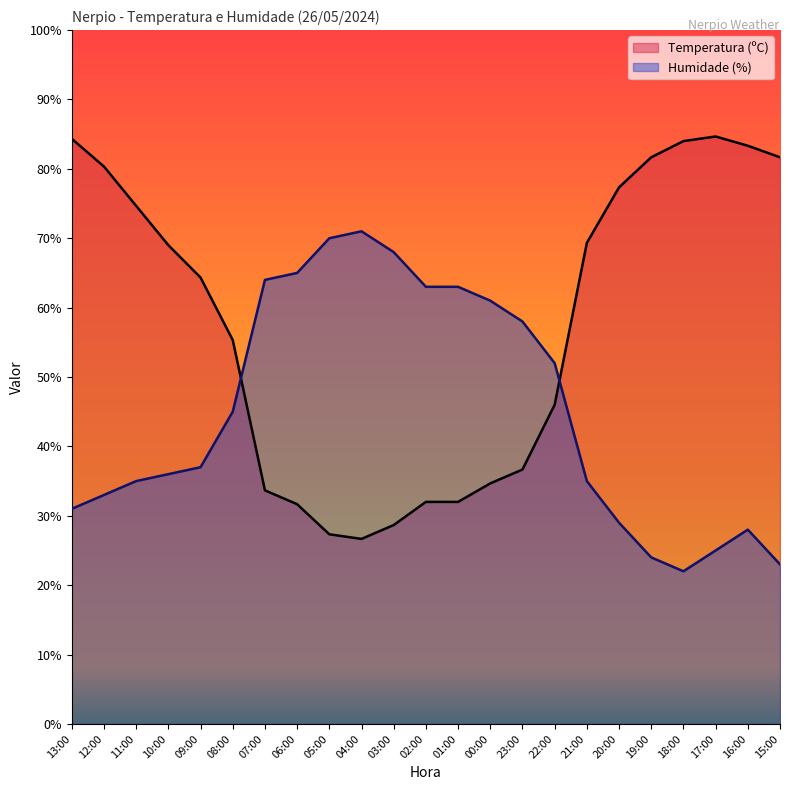

What is the highest value of the Temperatura (ºC) series?

84.7